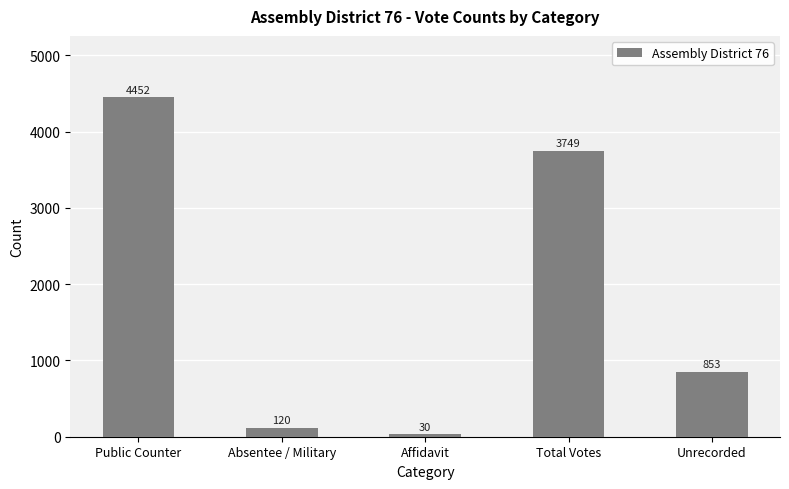

Reading left to right, list all the values displayed in this chart.

Public Counter=4452	Absentee / Military=120	Affidavit=30	Total Votes=3749	Unrecorded=853